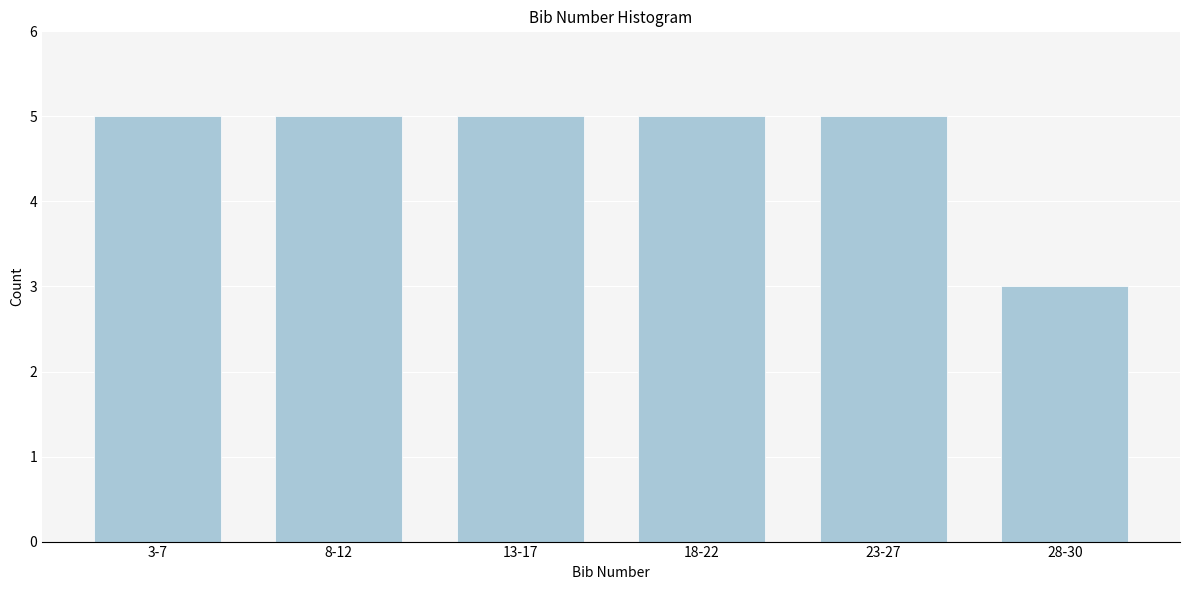

Reading left to right, extract all data points from this chart.

3-7=5	8-12=5	13-17=5	18-22=5	23-27=5	28-30=3